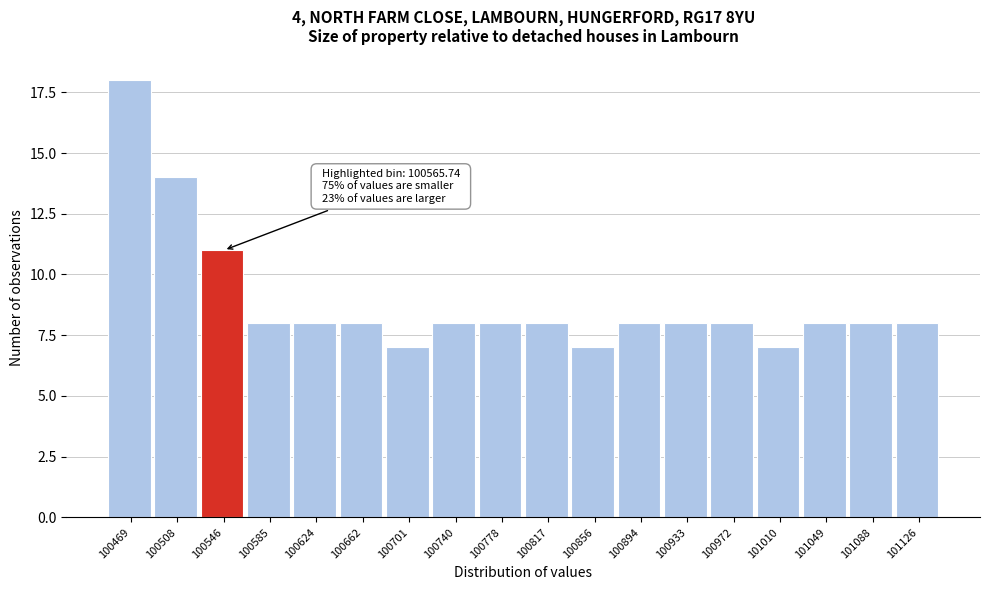

Reading left to right, transcribe all the data shown in this chart.

100469=18	100508=14	100546=11	100585=8	100624=8	100662=8	100701=7	100740=8	100778=8	100817=8	100856=7	100894=8	100933=8	100972=8	101010=7	101049=8	101088=8	101126=8